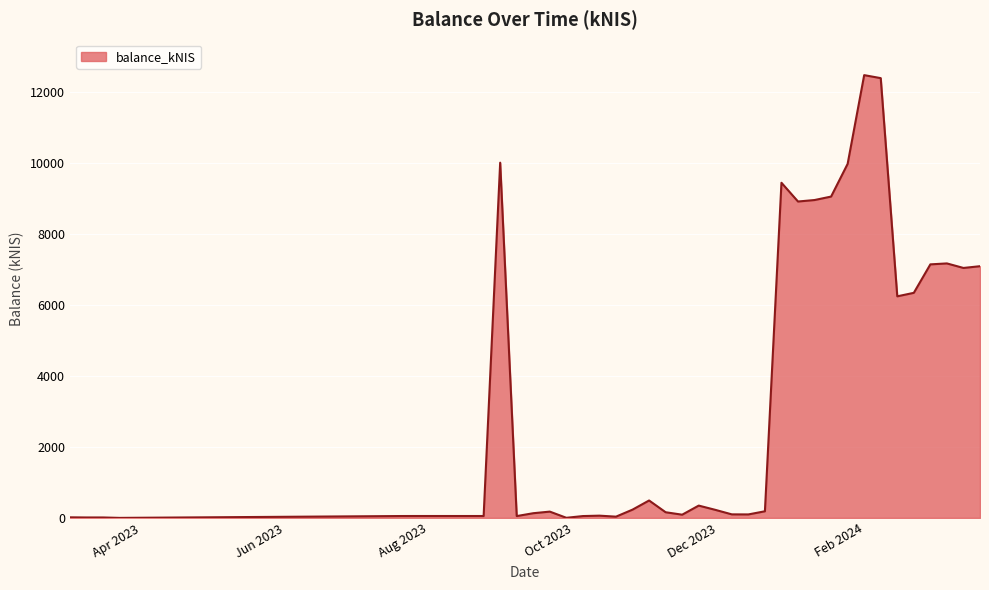

What is the difference between the maximum and minimum values?

12488.0